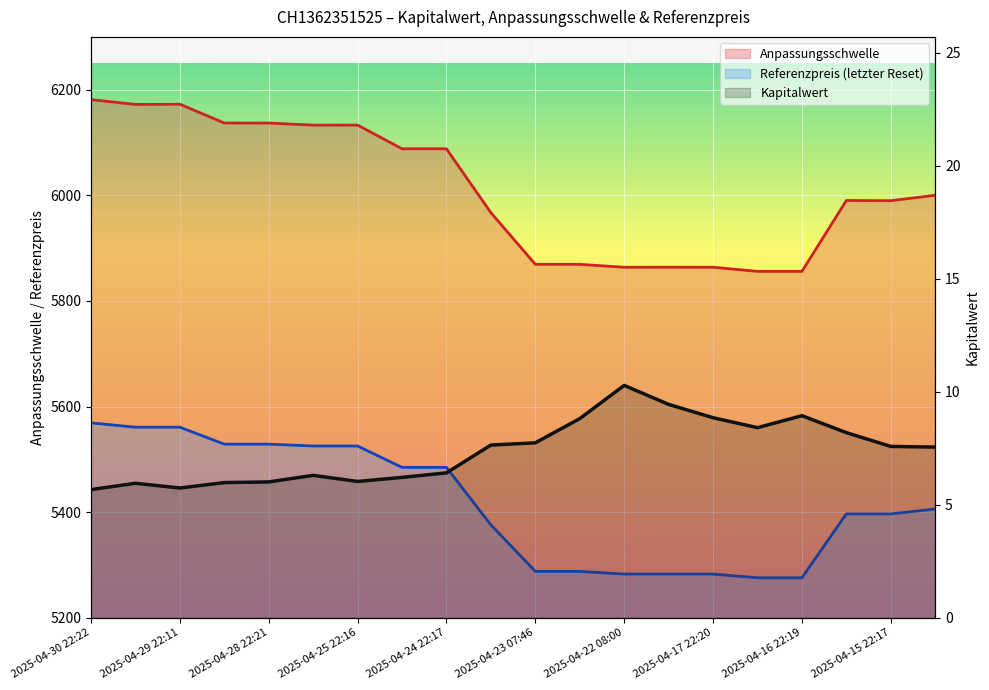

How many data points does each series have?

20